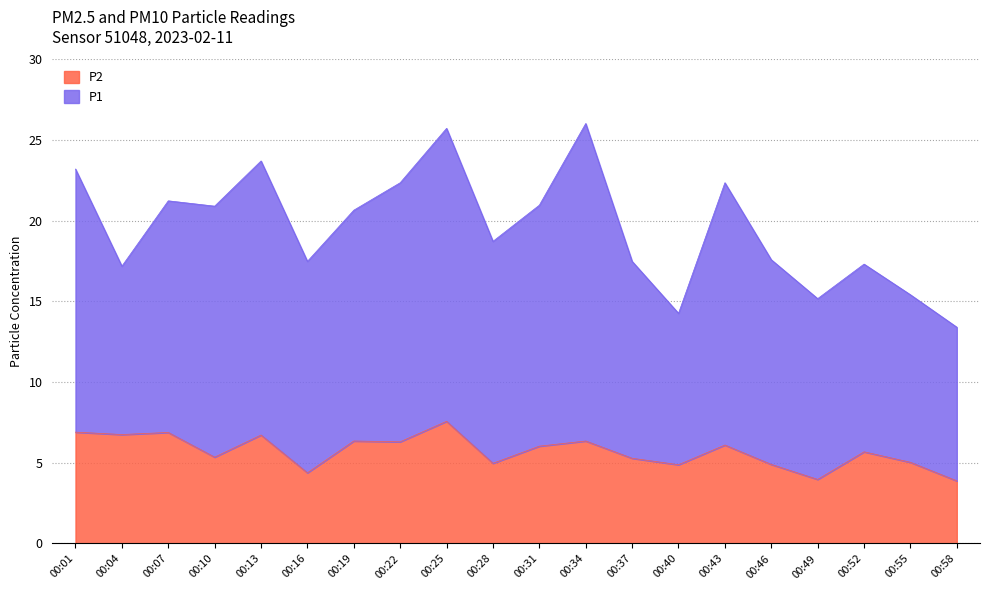

Reading left to right, list all the values displayed in this chart.

6.9	6.8	6.9	5.3	6.7	4.4	6.3	6.3	7.6	5.0	6.0	6.3	5.3	4.9	6.1	4.9	4.0	5.7	5.0	3.9